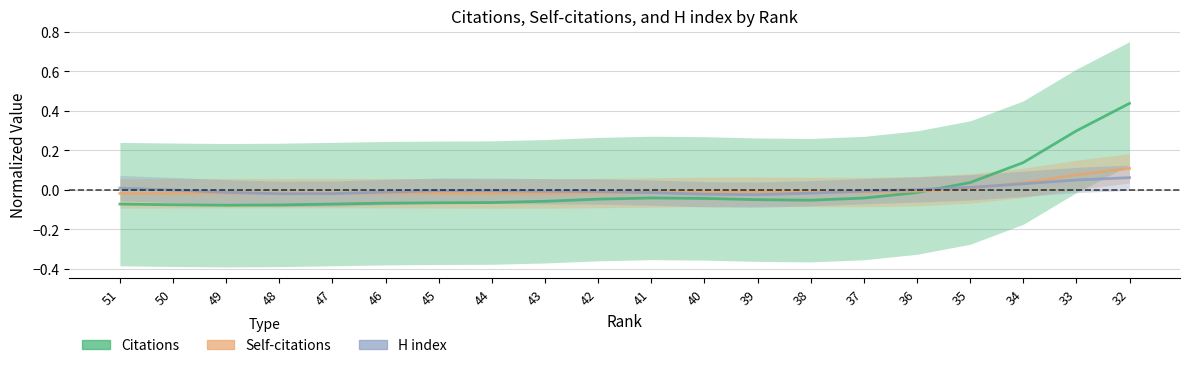

How many intersections are there between Citations and H index?

1